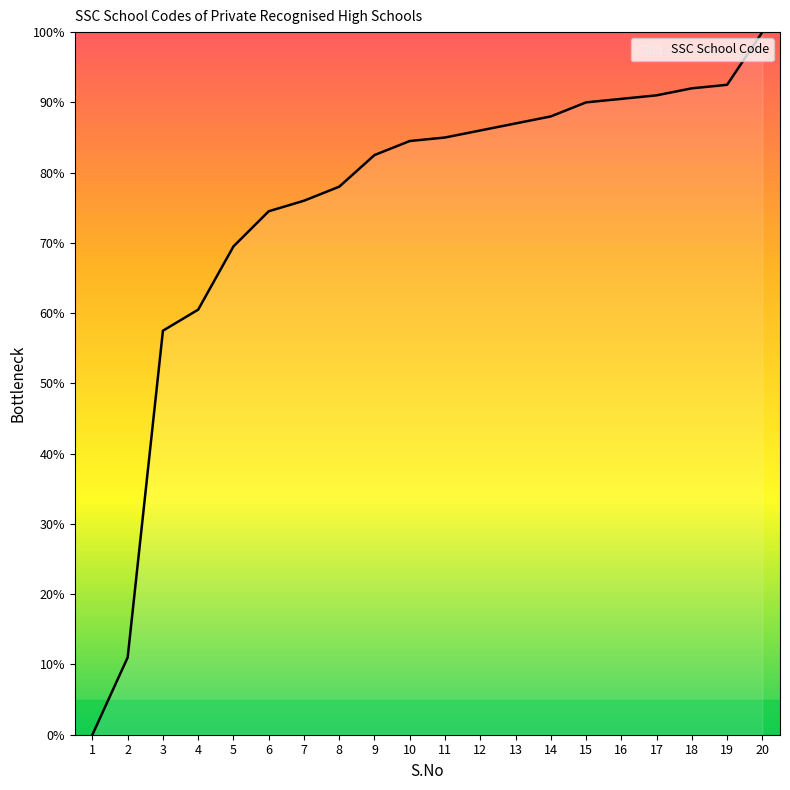

Reading left to right, extract all data points from this chart.

1=0.0	2=11.0	3=57.5	4=60.5	5=69.5	6=74.5	7=76.0	8=78.0	9=82.5	10=84.5	11=85.0	12=86.0	13=87.0	14=88.0	15=90.0	16=90.5	17=91.0	18=92.0	19=92.5	20=100.0